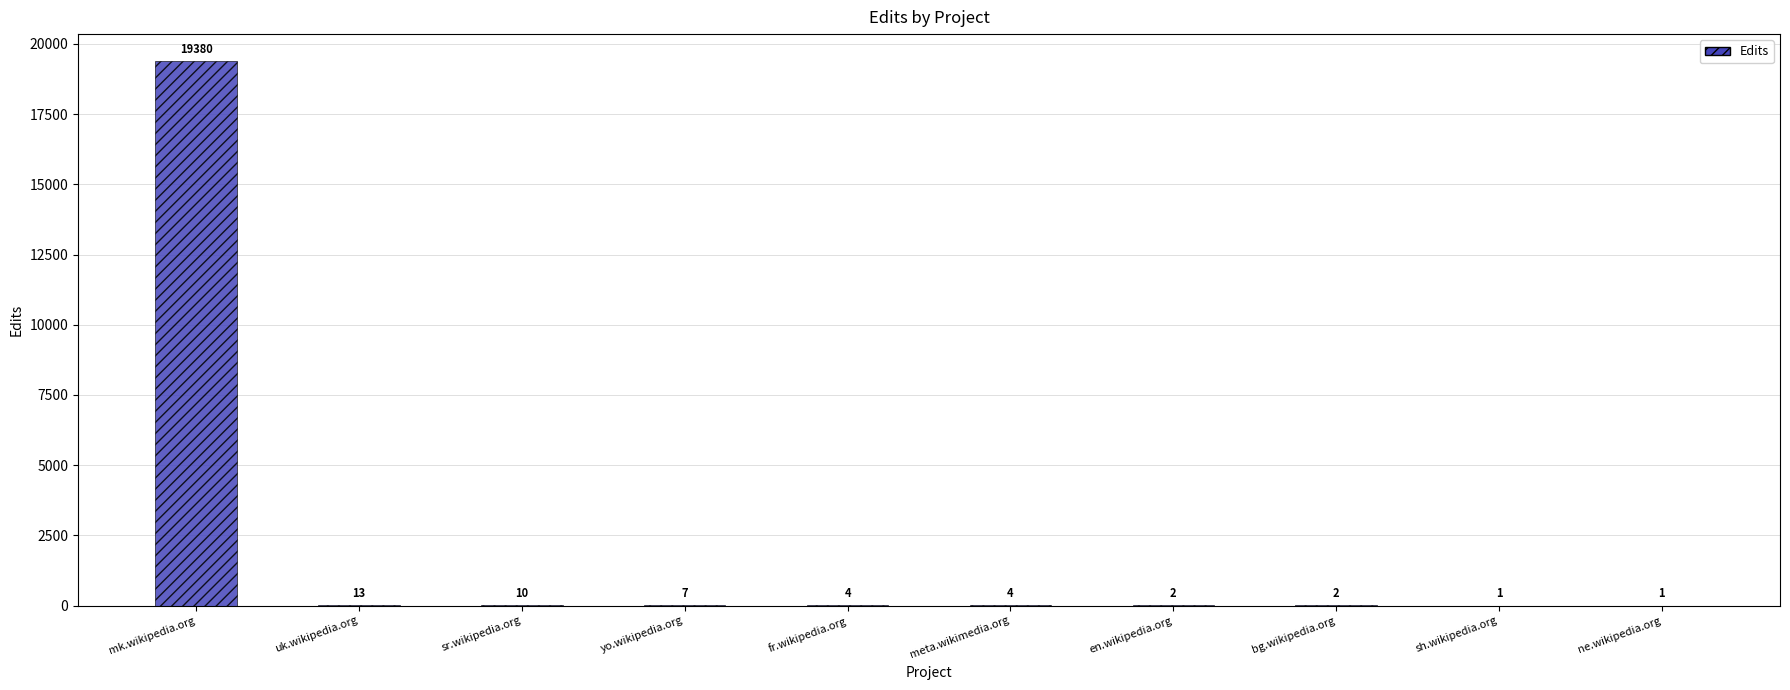

What is the ratio of the value at en.wikipedia.org to the value at bg.wikipedia.org?

1.0